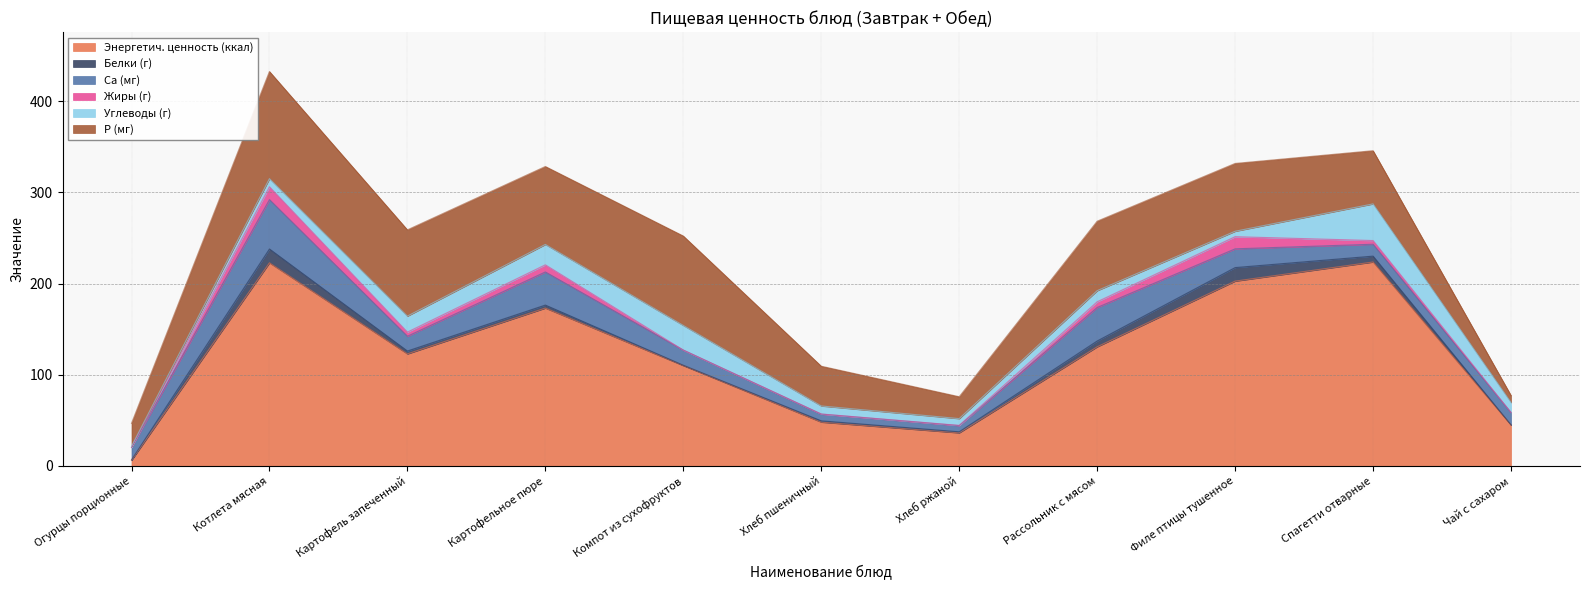

How many lines are shown in the chart?

6